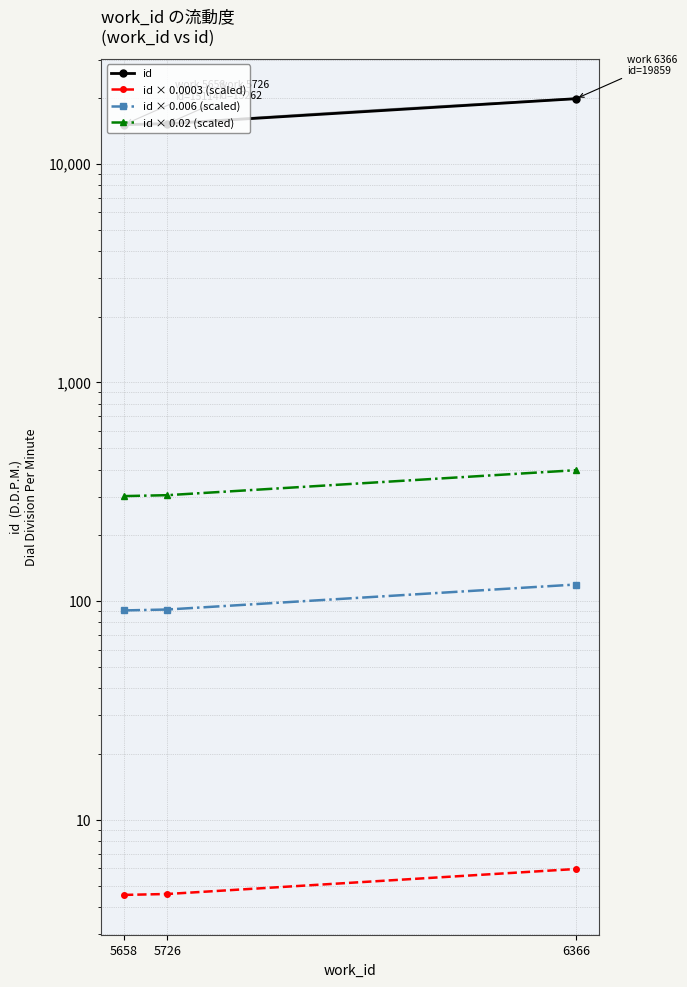

Rank the categories by id × 0.0003 (scaled) value from highest to lowest.

6366, 5726, 5658